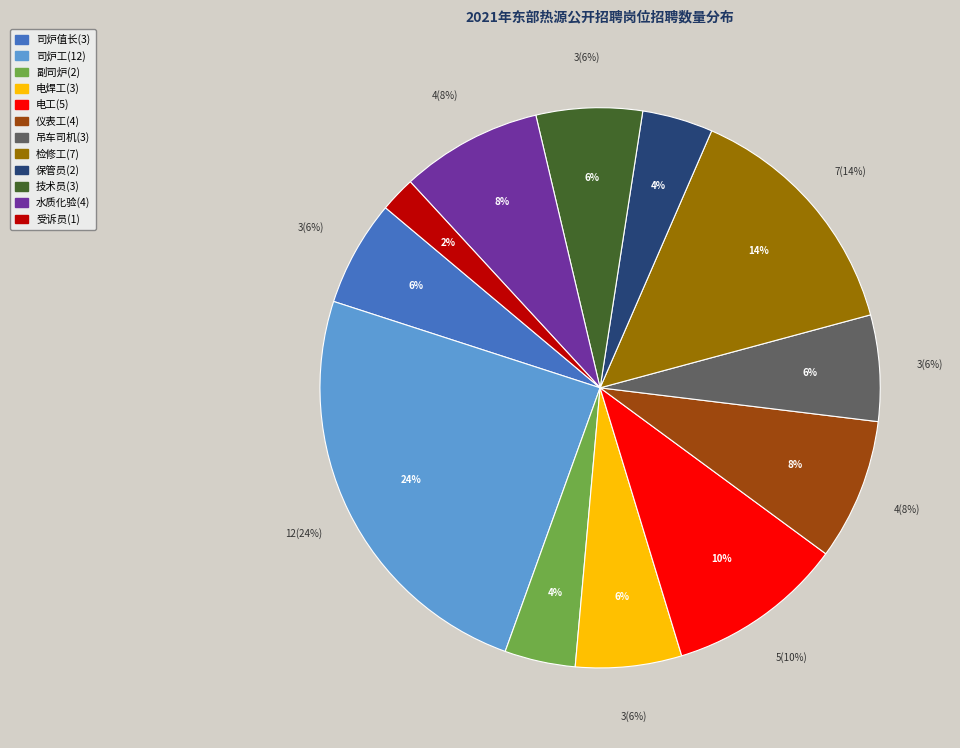

To the nearest percent, what percentage of the pie is 电工?

10%